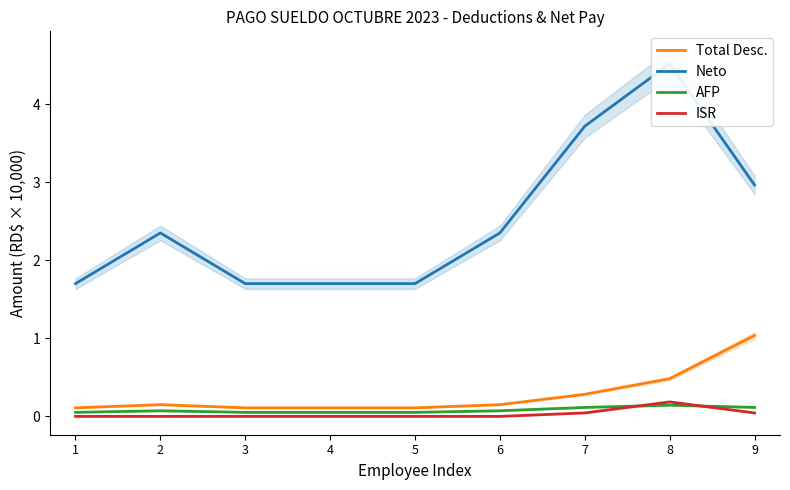

What is the value of the ISR point at the 8th from the left?

0.2